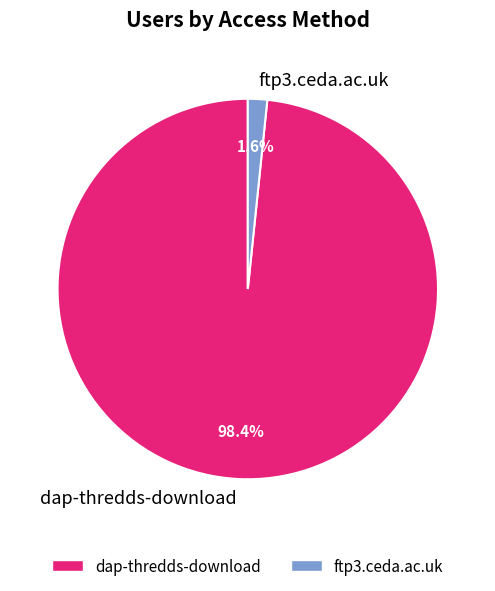

Is it true that ftp3.ceda.ac.uk is 12% of the pie?

False